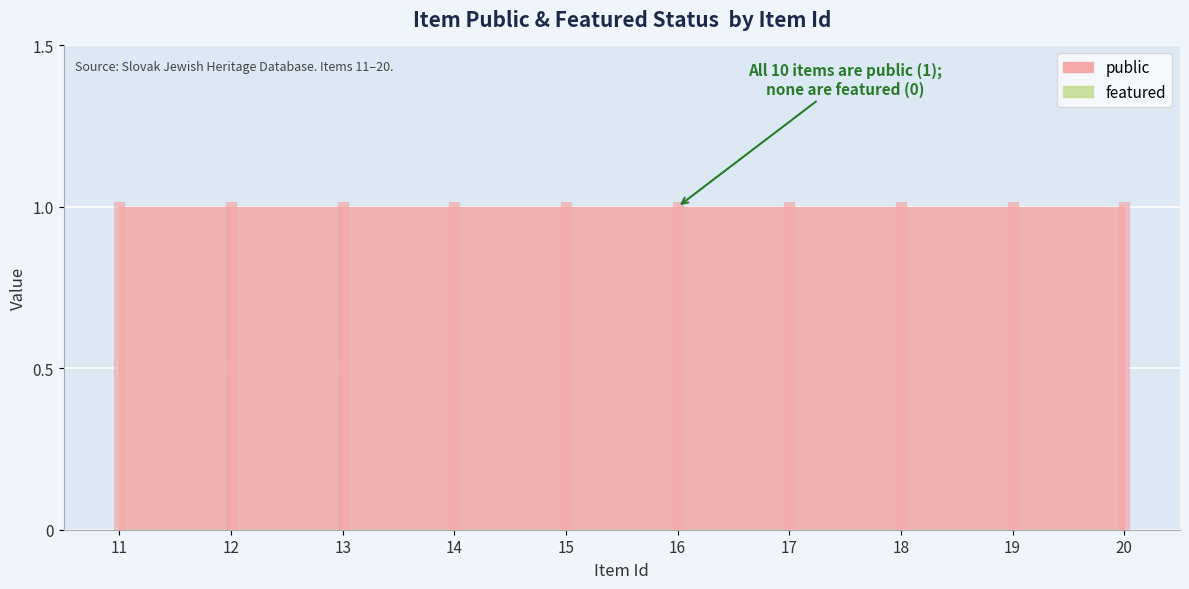

True or false: public and featured intersect in this chart.

False